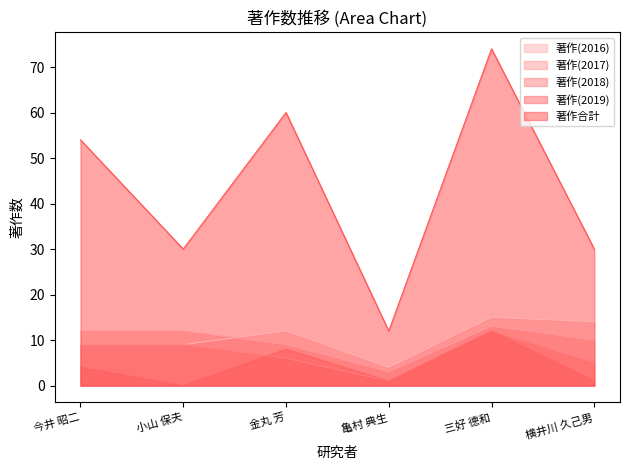

True or false: 著作(2016) and 著作合計 cross at least once.

False